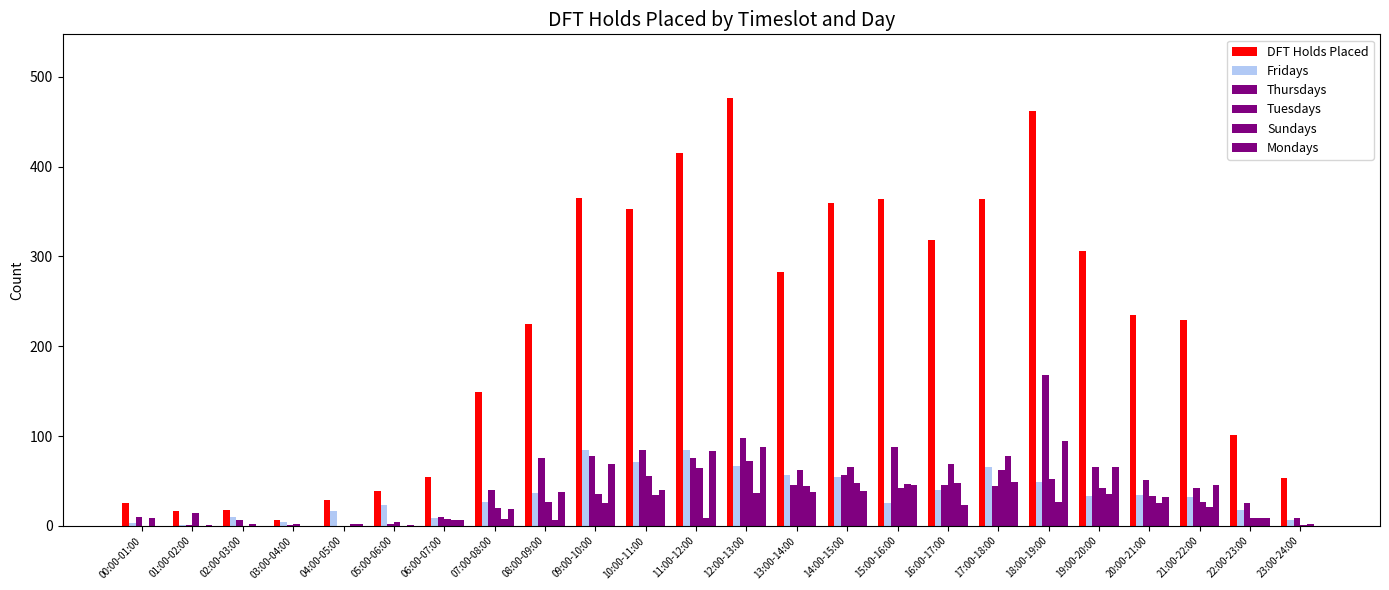

Count the number of data series in this chart.

6